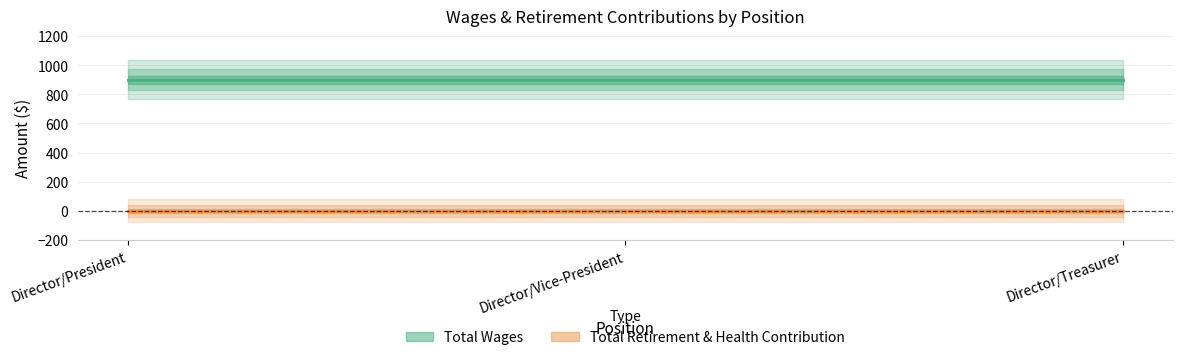

Rank the series by their average value, from highest to lowest.

Total Wages, Total Retirement & Health Contribution